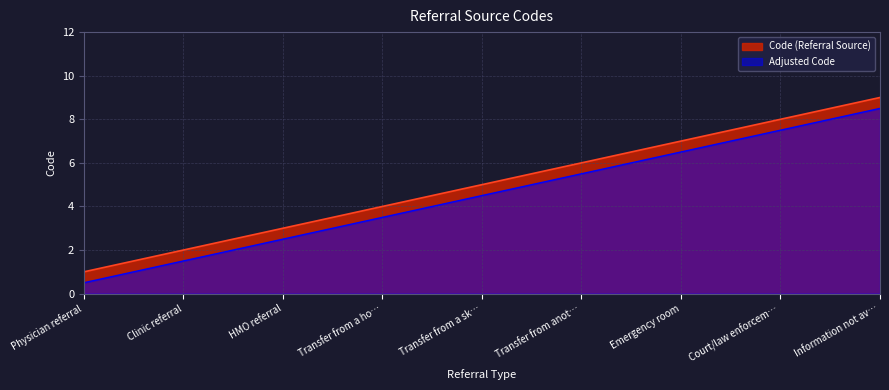

True or false: the data has more than 0 interior local peaks.

False